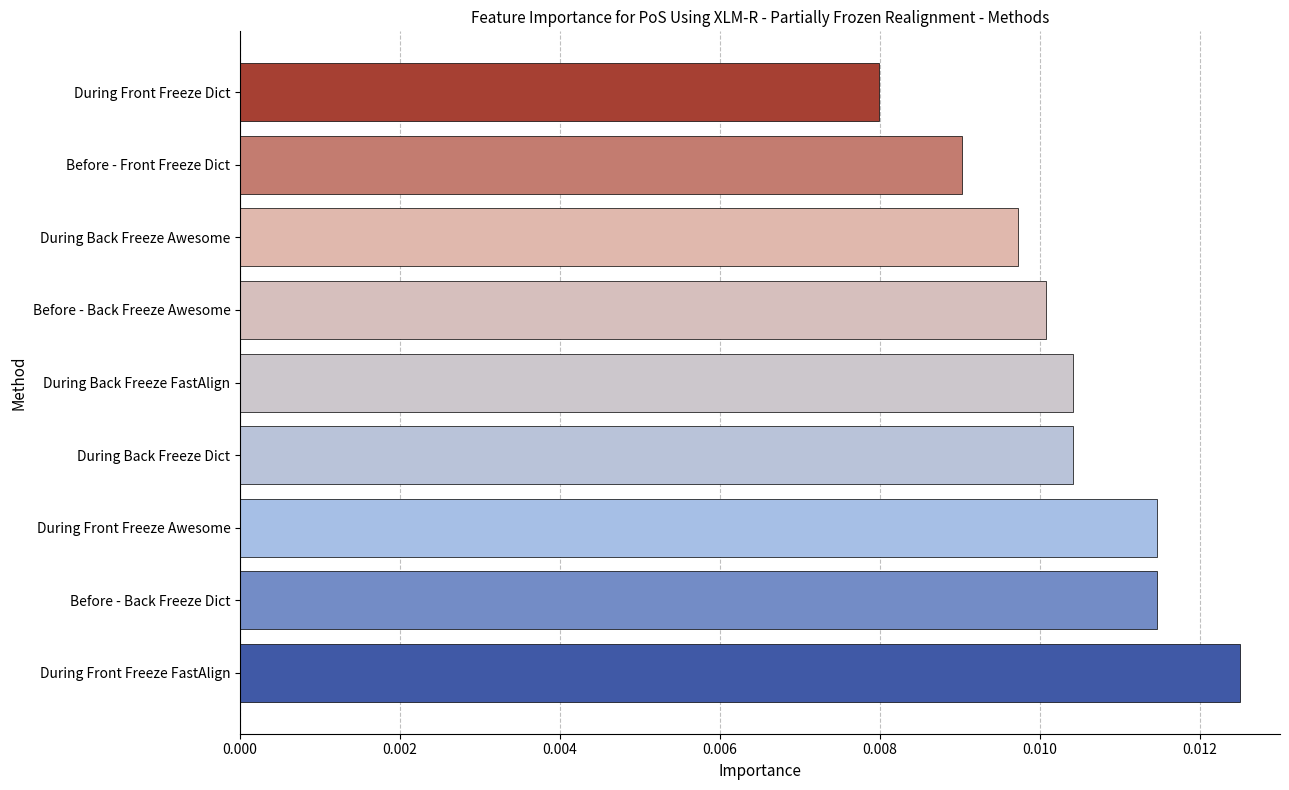

Between During Front Freeze FastAlign and During Back Freeze Dict, which is larger?

During Front Freeze FastAlign